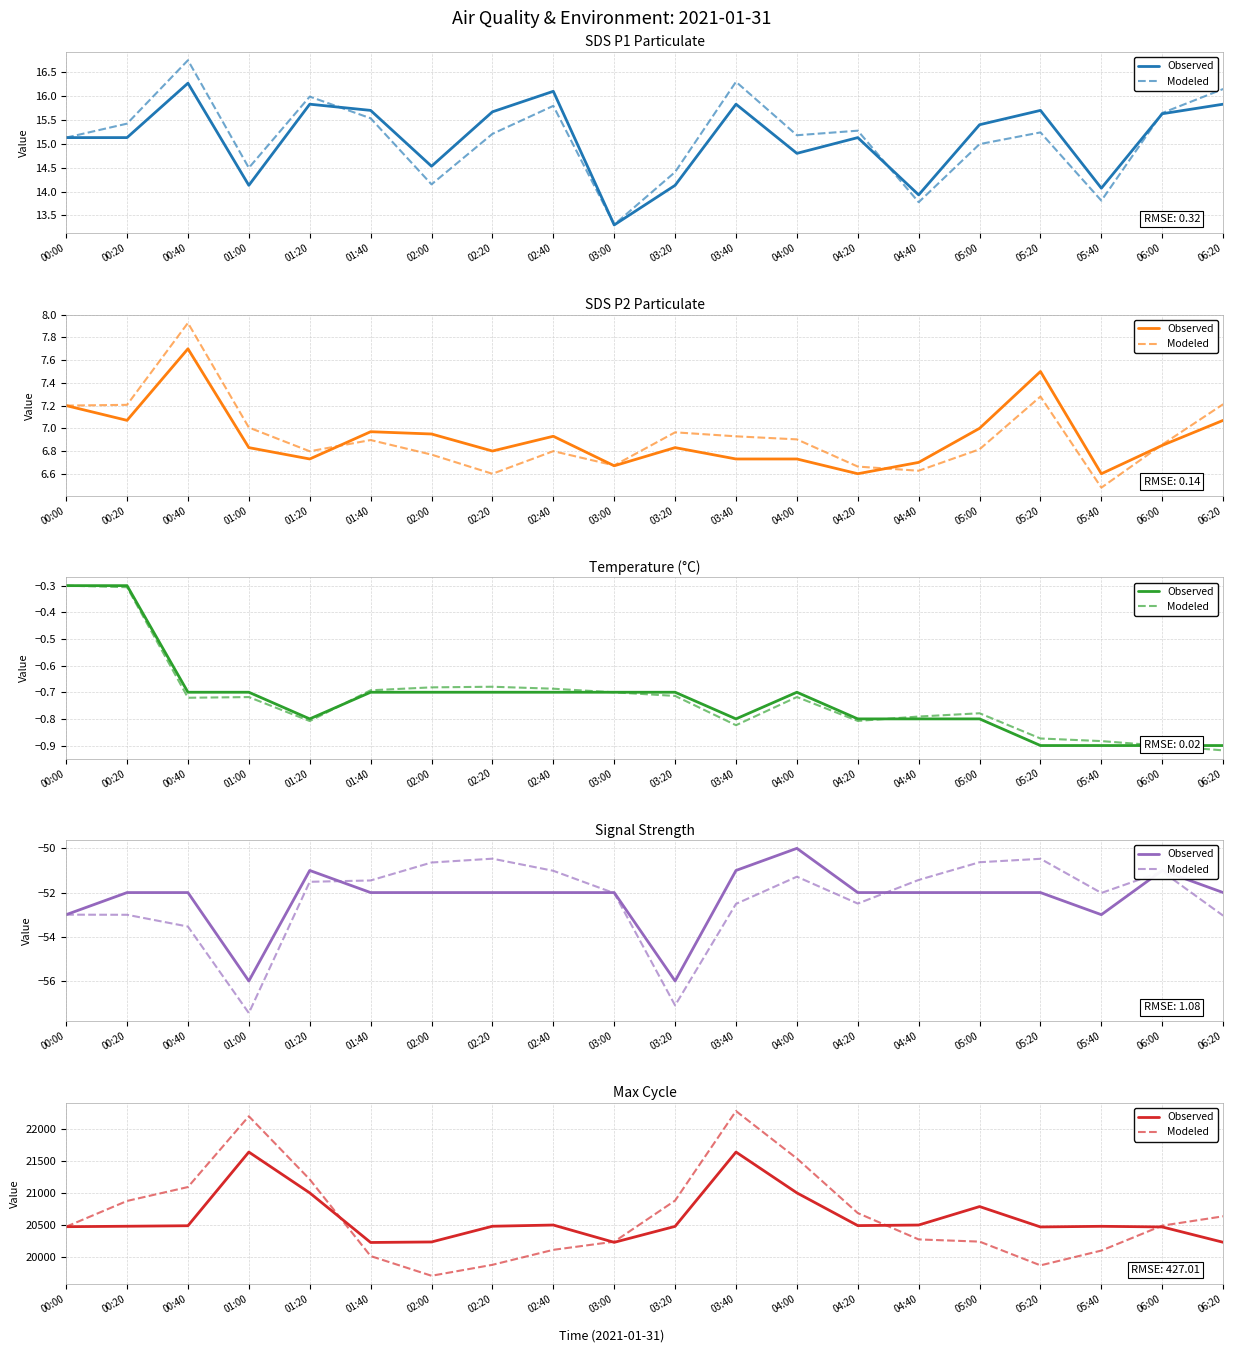

List the labels in order of Observed value, smallest first.

01:40, 03:00, 06:20, 02:00, 05:20, 06:00, 00:00, 03:20, 05:40, 00:20, 02:20, 00:40, 04:20, 02:40, 04:40, 05:00, 01:20, 04:00, 01:00, 03:40